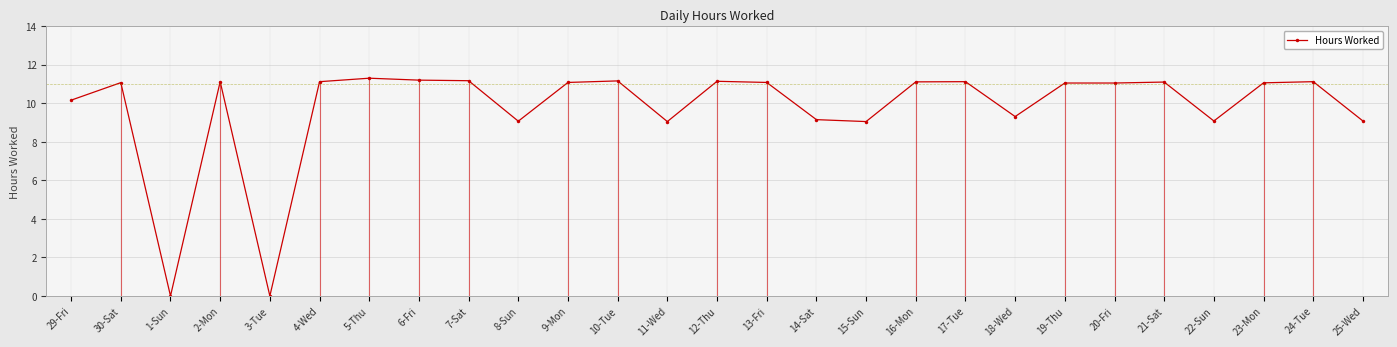

What is the ratio of the value at 9-Mon to the value at 13-Fri?

1.0